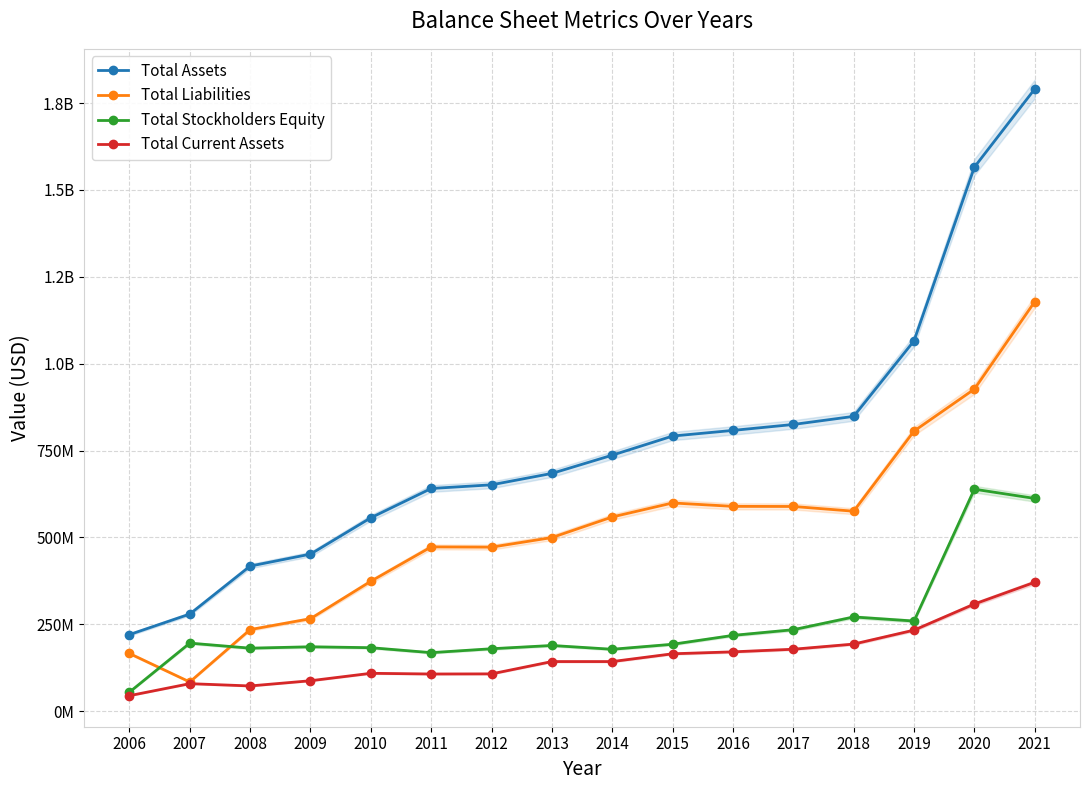

What is the spread (max minus min) of values at 2019?

832930000